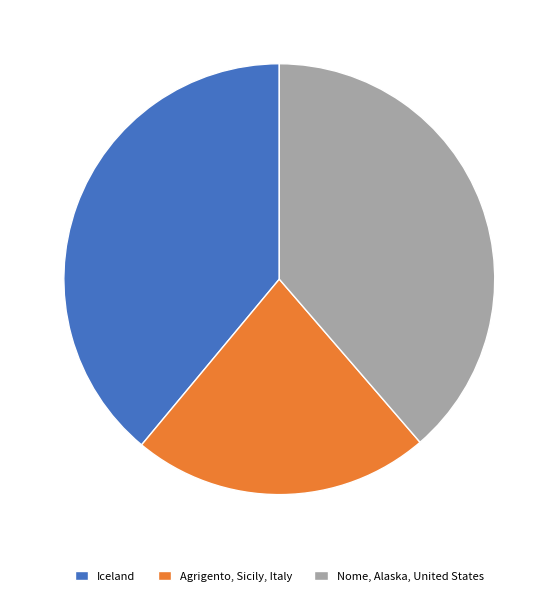

Approximately how many times larger is the value at Nome, Alaska, United States compared to Agrigento, Sicily, Italy?

1.7